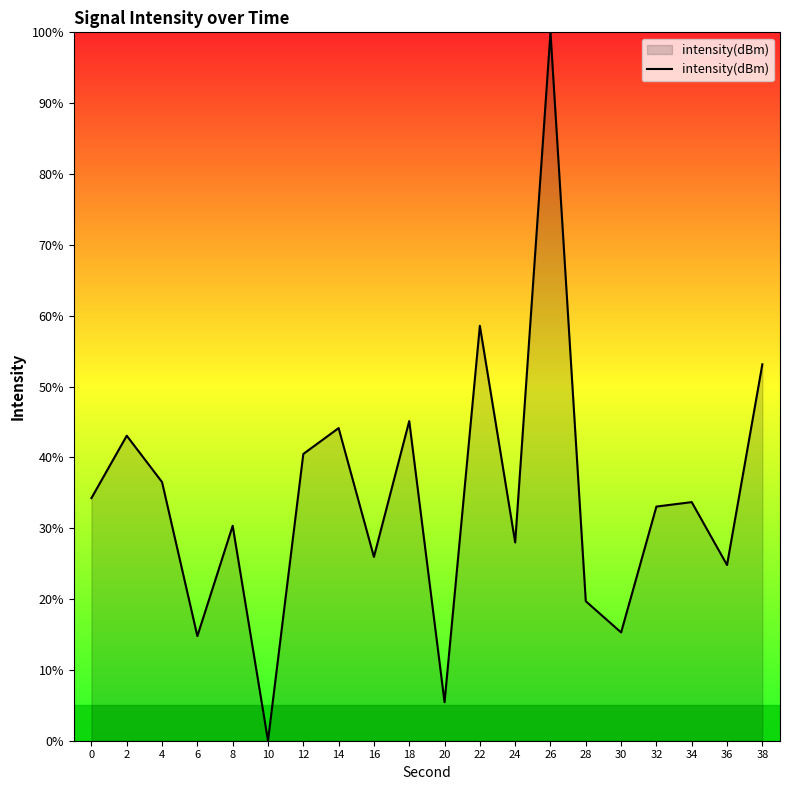

What is the change in value from 18 to 26?

+54.9